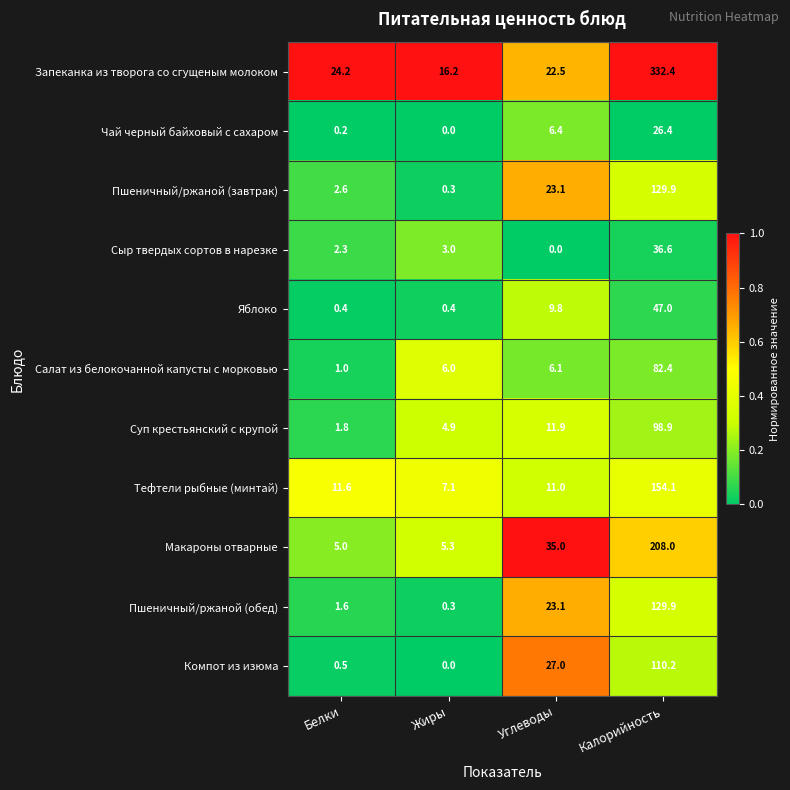

Count the number of categories in the chart.

4